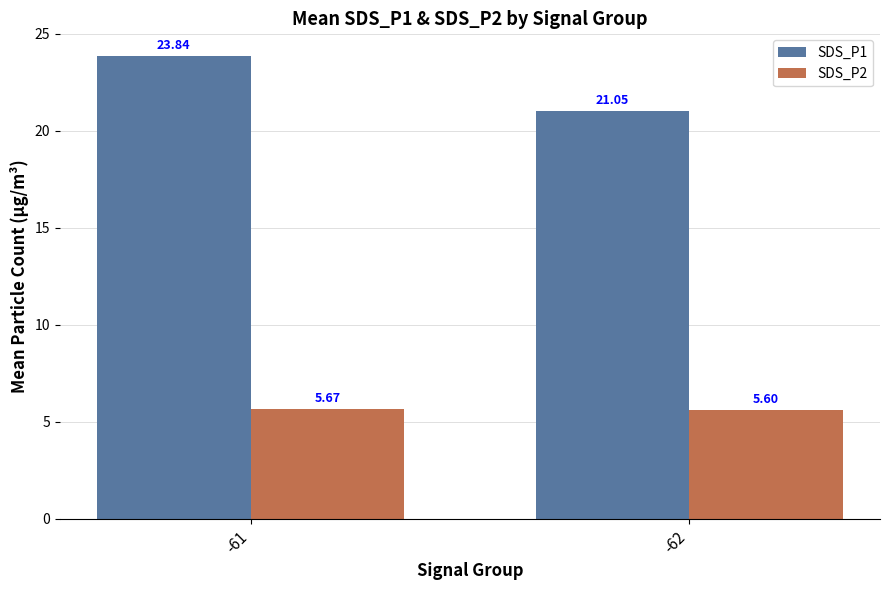

How many values in the SDS_P1 series are below 23?

1